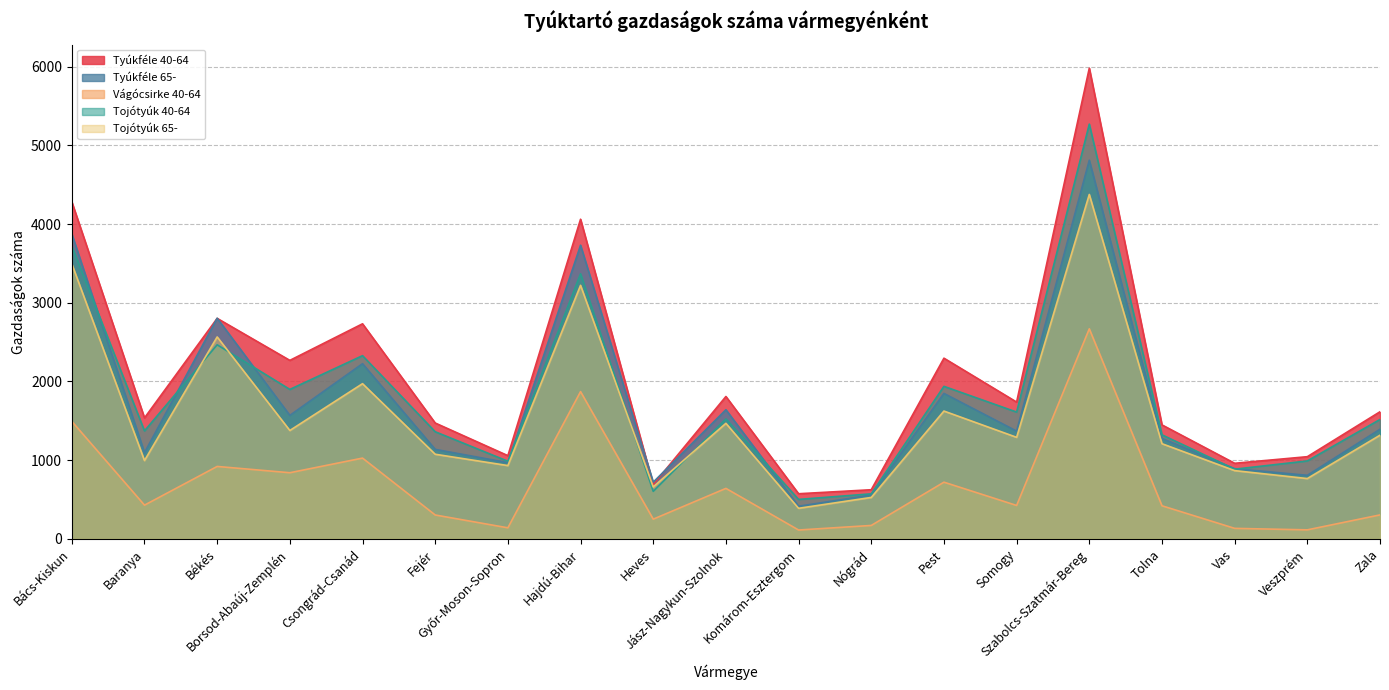

Which category has the highest value in the Tojótyúk 40-64 series?

Szabolcs-Szatmár-Bereg